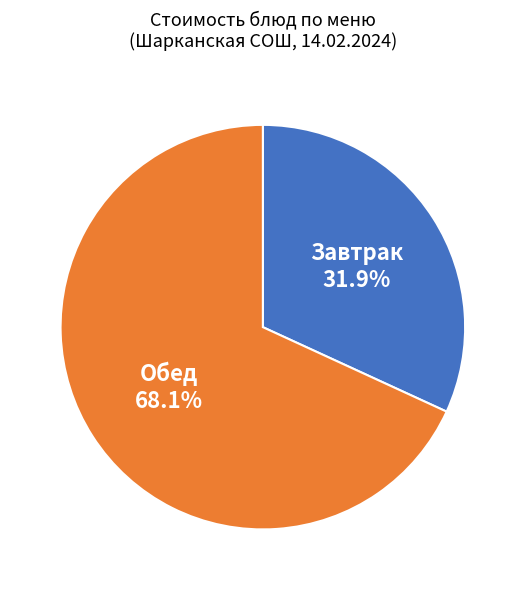

Which slice is the largest?

Обед